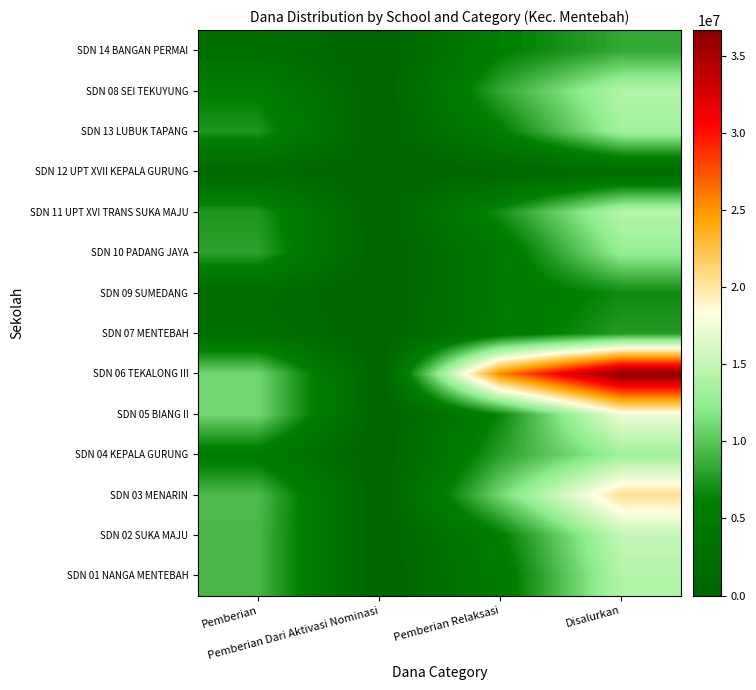

Which label corresponds to the smallest value in the chart?

Pemberian Dari Aktivasi Nominasi